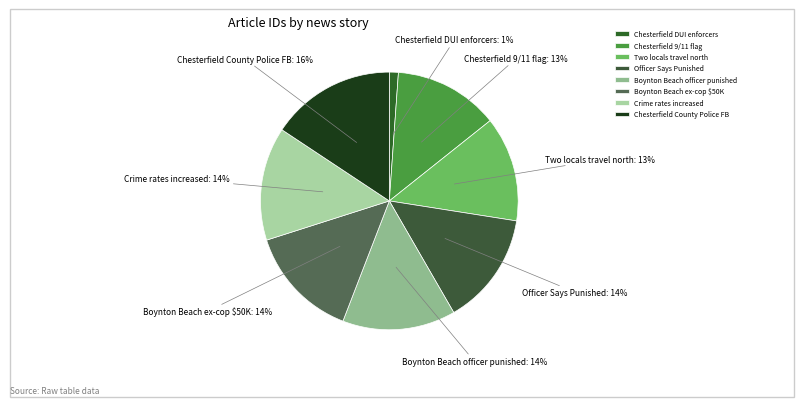

To the nearest percent, what portion does Boynton Beach ex-cop $50K represent?

14%